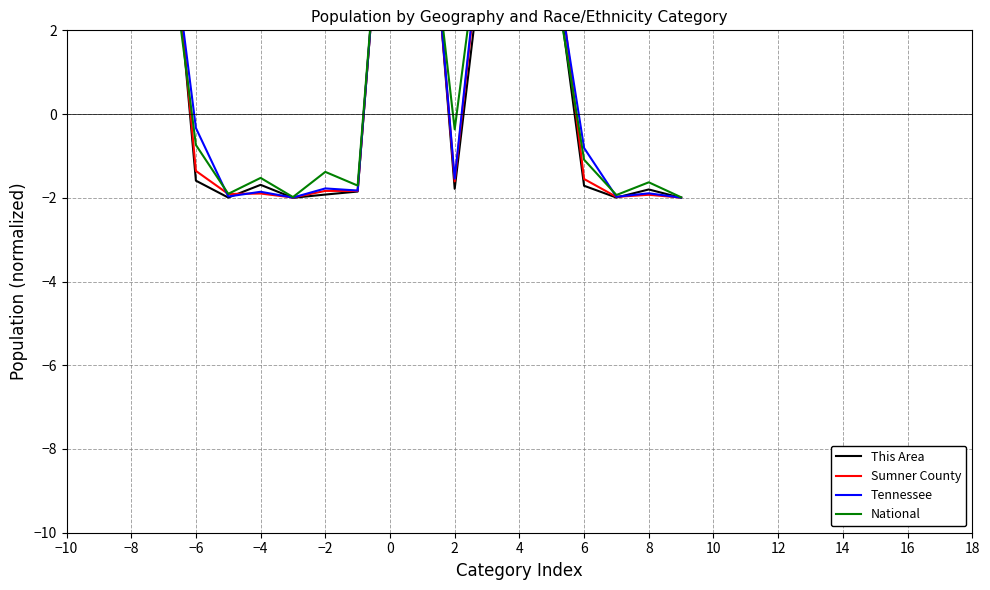

The Sumner County series shows 7.3 at 4. True or false?

False